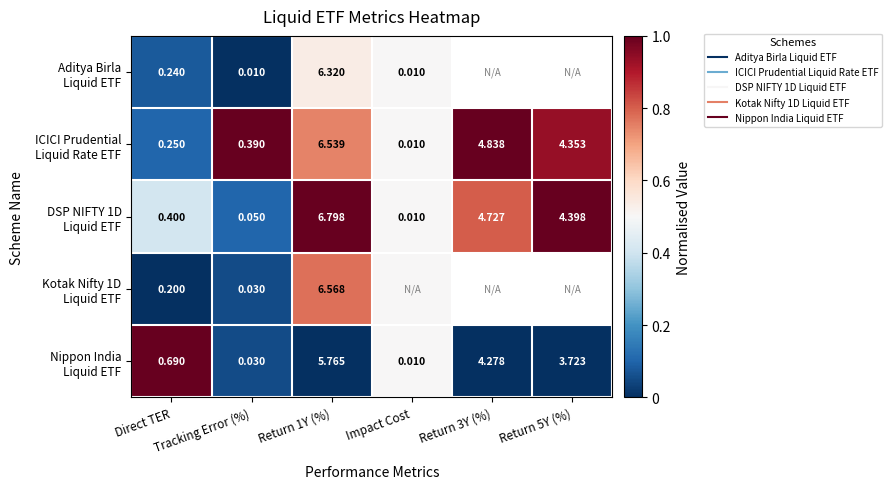

Which series has the widest spread of values?

Nippon India Liquid ETF